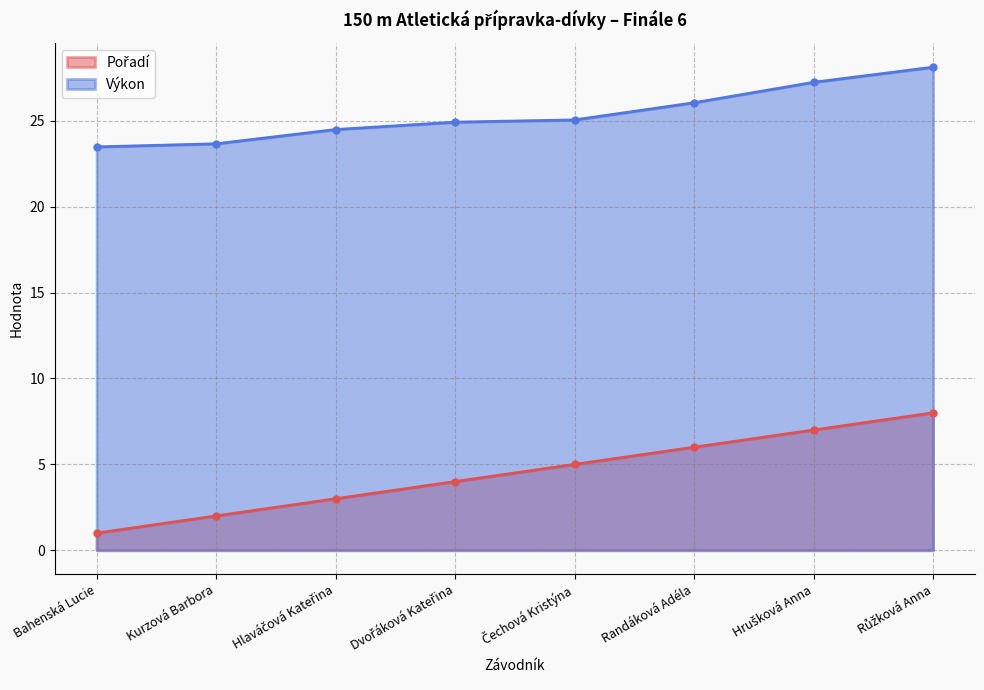

List the series in order of their peak value, highest first.

Výkon, Pořadí